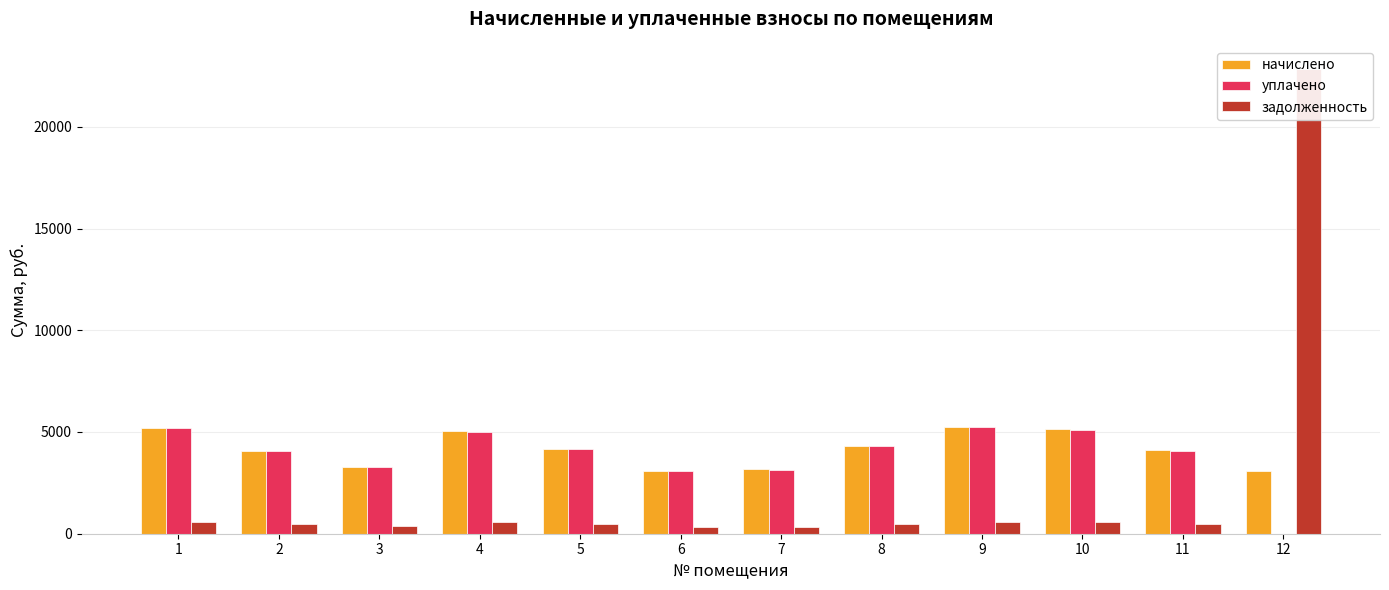

At which label does задолженность first exceed 478?

1